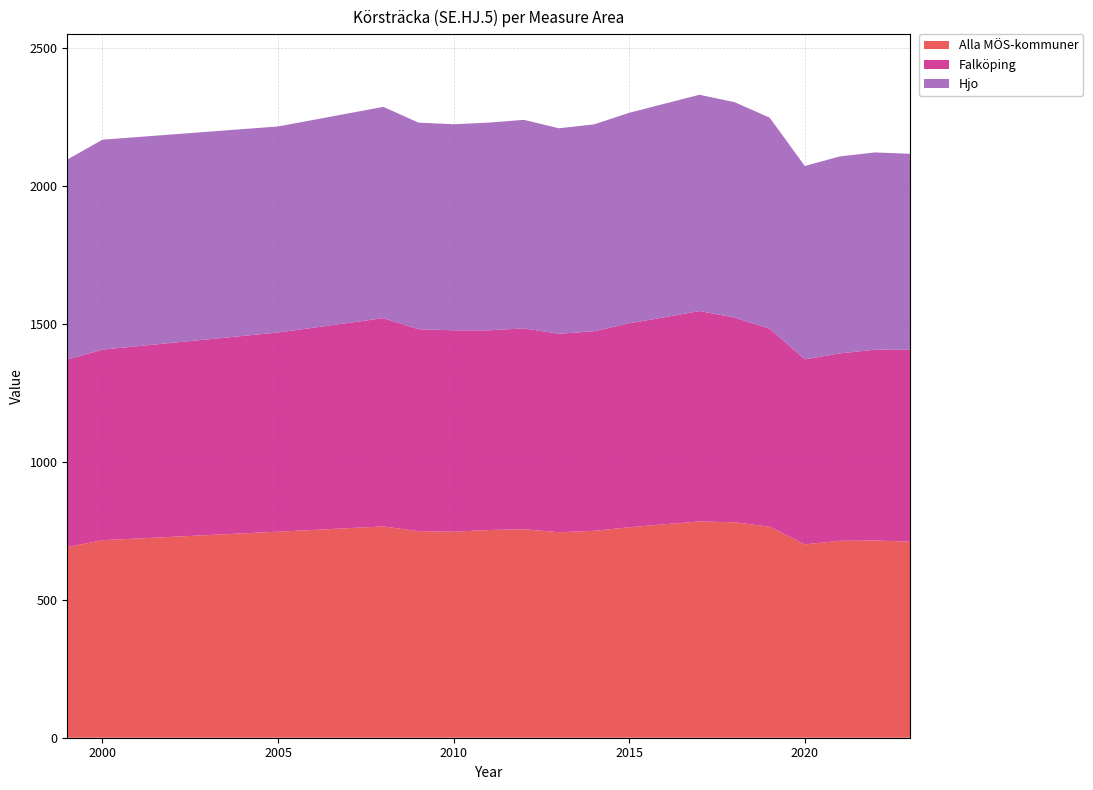

Reading right to left, what are all the values shown in this chart?

Alla MÖS-kommuner: 2023=710.6	2022=715.0	2021=714.0	2020=701.0	2019=765.0	2018=781.0	2017=784.0	2016=774.0	2015=763.0	2014=750.0	2013=745.0	2012=756.0	2011=753.0	2010=747.0	2009=749.0	2008=766.0	2005=747.0	2000=716.0	1999=691.0
Falköping: 2023=695.7	2022=691.8	2021=679.5	2020=670.7	2019=717.8	2018=742.1	2017=762.9	2016=750.3	2015=739.5	2014=723.6	2013=719.4	2012=728.0	2011=724.0	2010=730.0	2009=732.0	2008=755.0	2005=722.0	2000=691.0	1999=680.0
Hjo: 2023=710.6	2022=715.0	2021=714.0	2020=701.0	2019=765.0	2018=781.0	2017=784.0	2016=774.0	2015=763.0	2014=750.0	2013=745.0	2012=756.0	2011=753.0	2010=747.0	2009=749.0	2008=766.0	2005=747.0	2000=761.0	1999=725.0